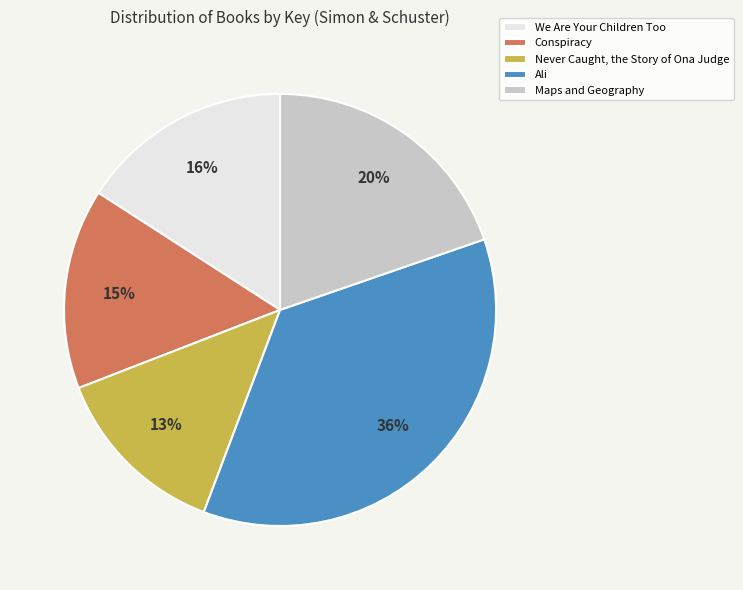

How many segments does this pie chart have?

5